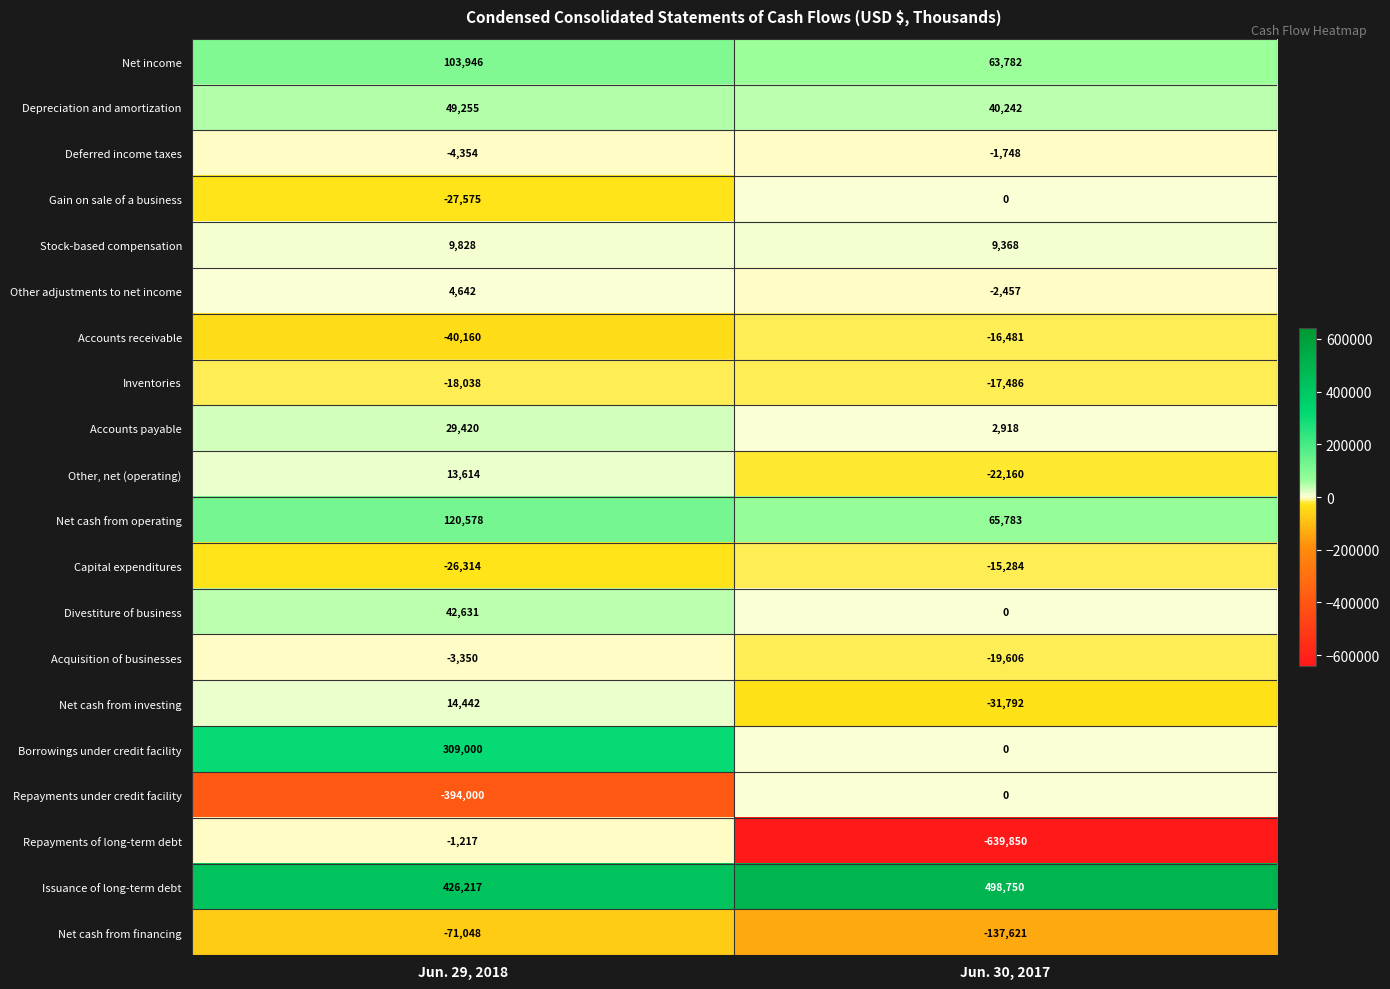

List the labels in order of Repayments of long-term debt value, largest first.

Jun. 29, 2018, Jun. 30, 2017